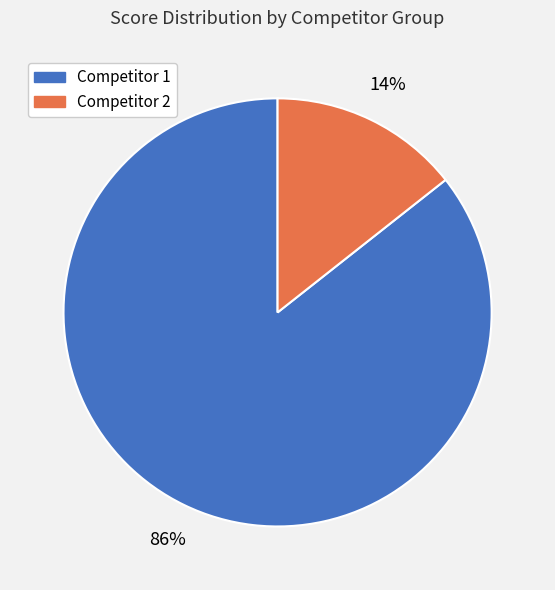

To the nearest percent, what is the average slice percentage?

50%